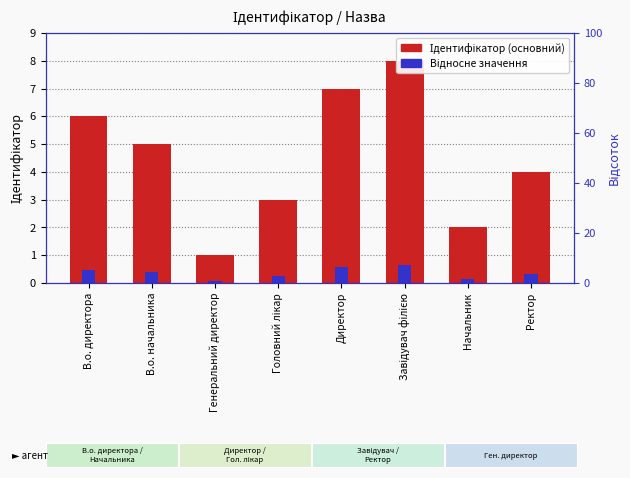

Rank the series by their average value, from highest to lowest.

Ідентифікатор (основний), Відносне значення